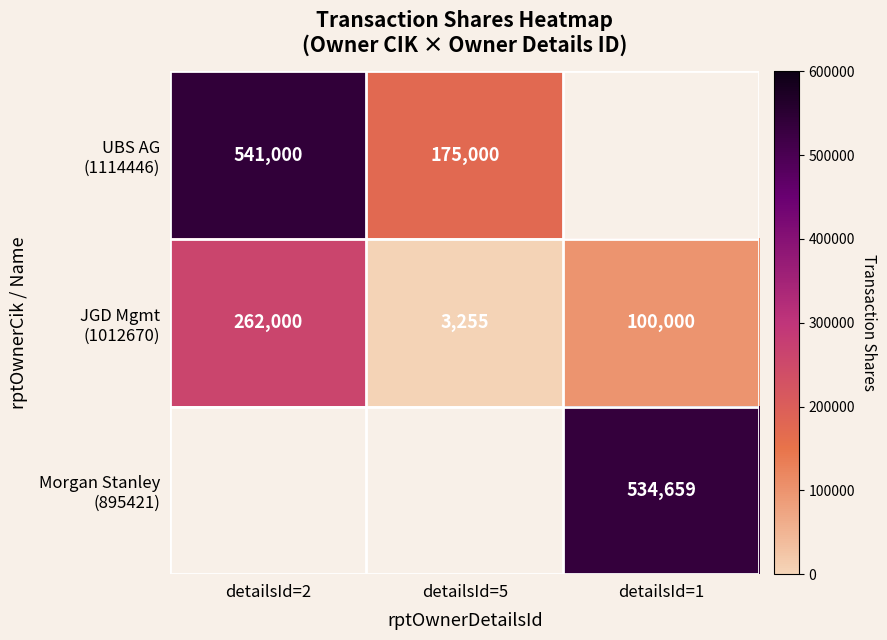

Which category has the highest value across all series?

detailsId=2